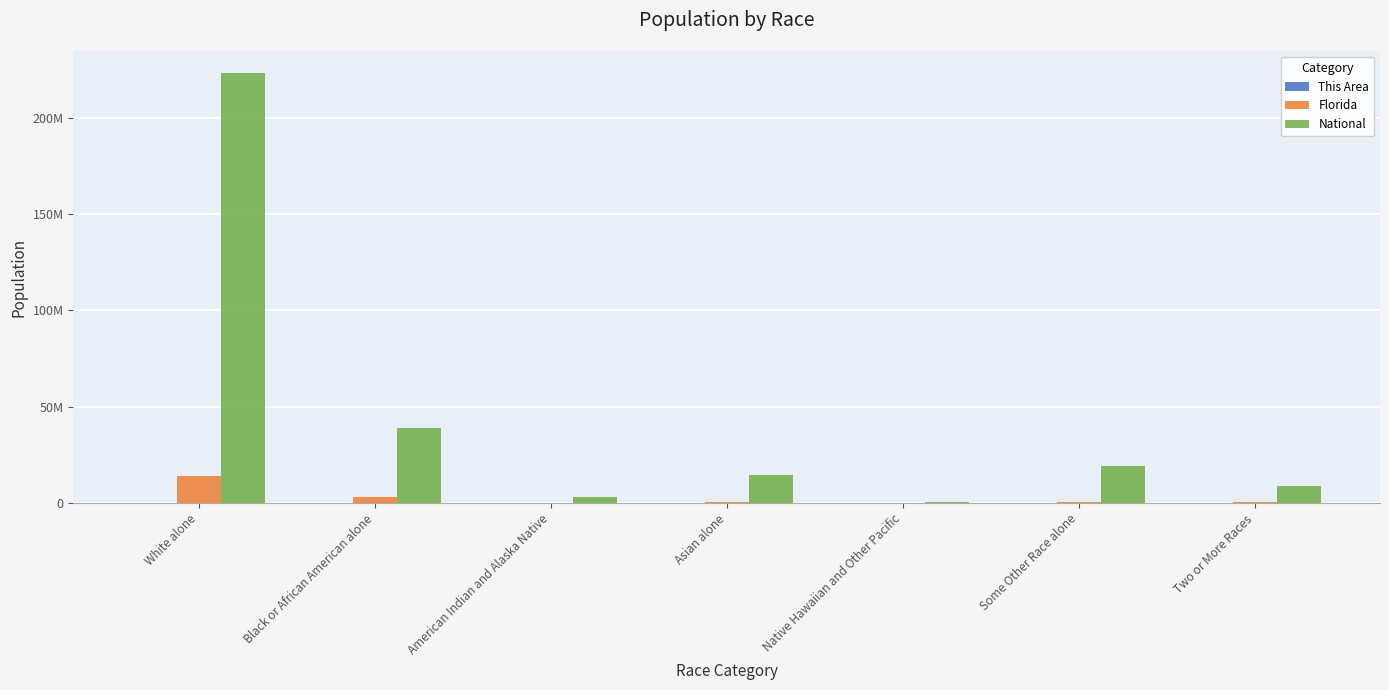

Are the bars grouped side by side (vs. stacked)?

Yes